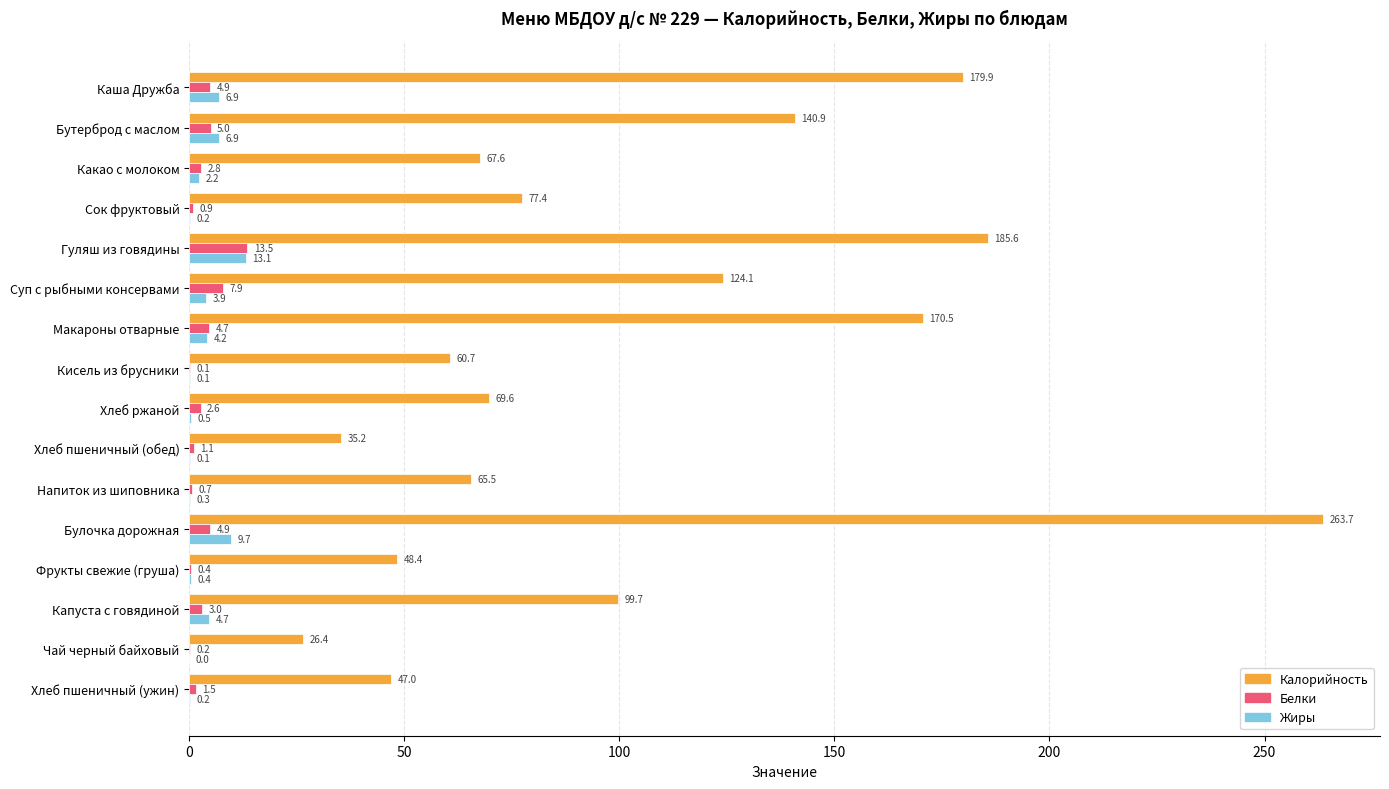

What is the total value across all series at Хлеб ржаной?

72.7